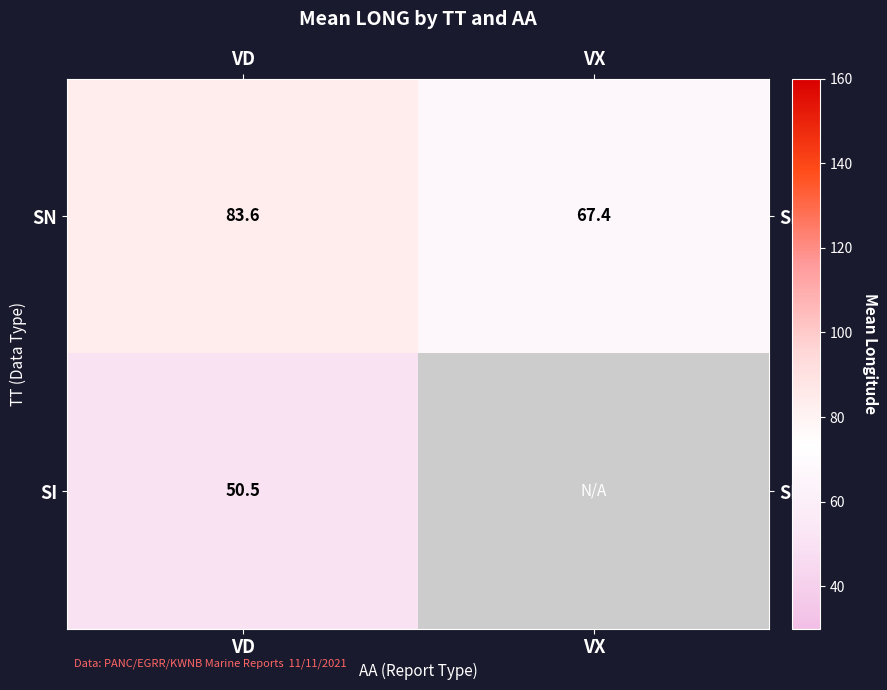

Rank the categories by SN value from lowest to highest.

VX, VD